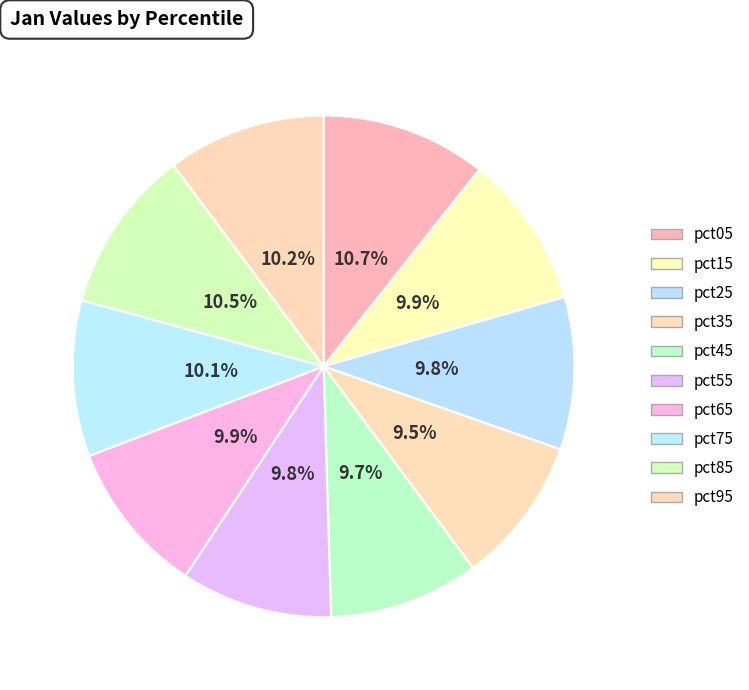

To the nearest percent, what percentage of the pie is pct85?

11%